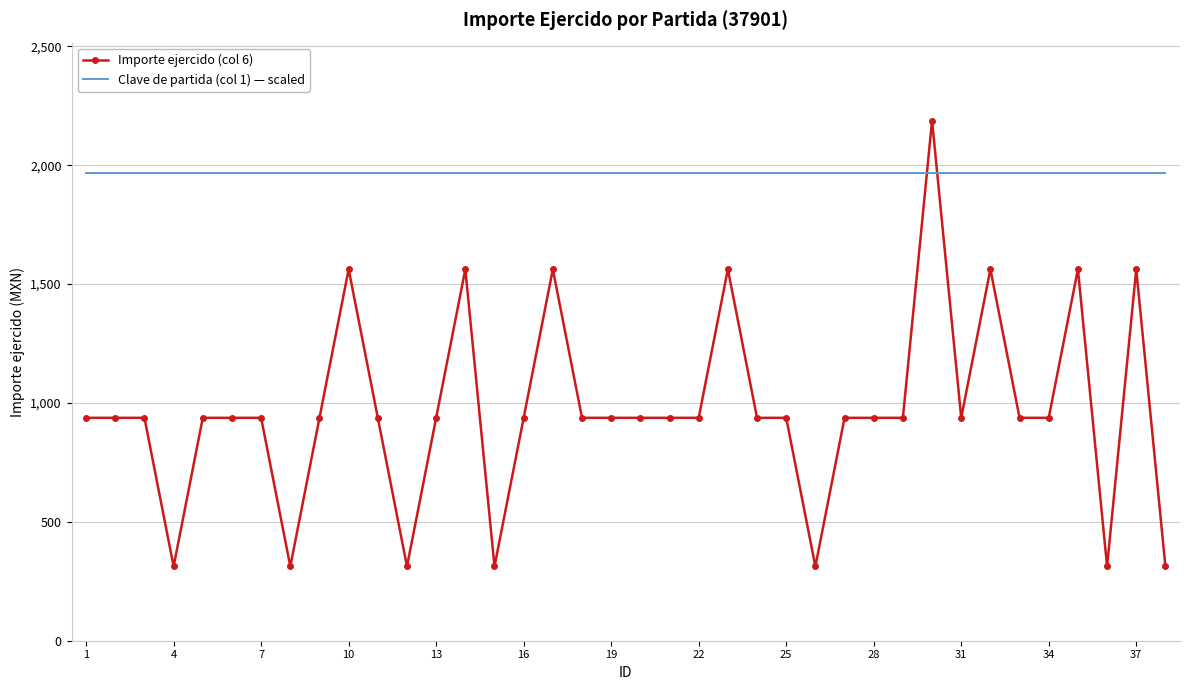

True or false: Importe ejercido (col 6) and Clave de partida (col 1) — scaled cross at least once.

True